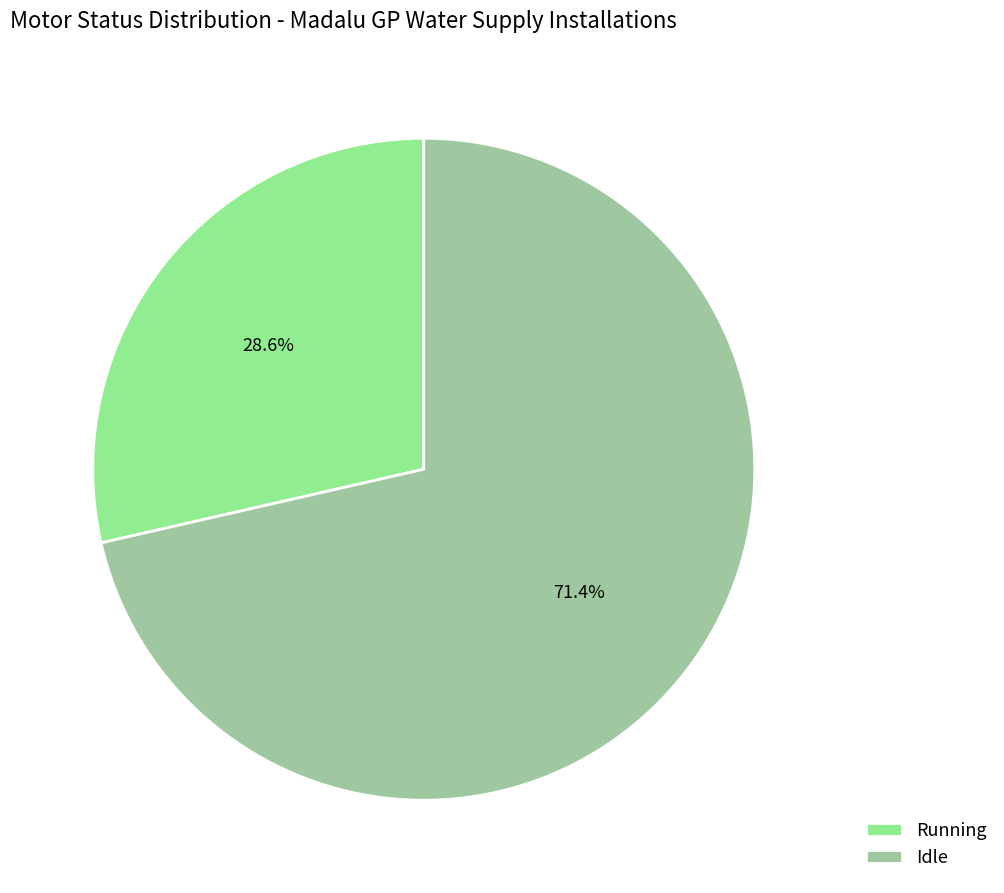

To the nearest percent, what is the difference between the largest and smallest slice percentages?

43%